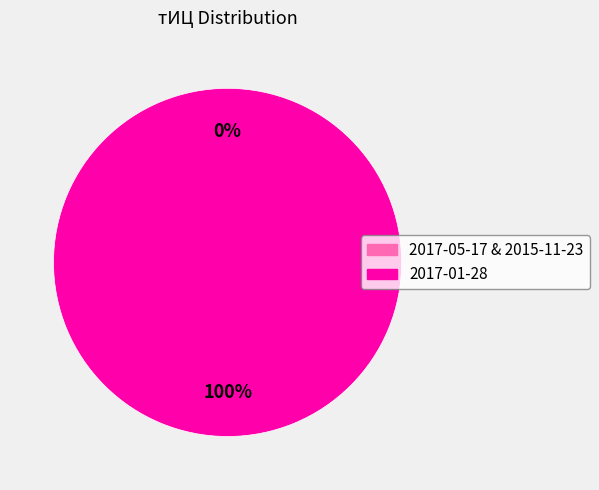

To the nearest percent, what portion does 2017-01-28 represent?

100%